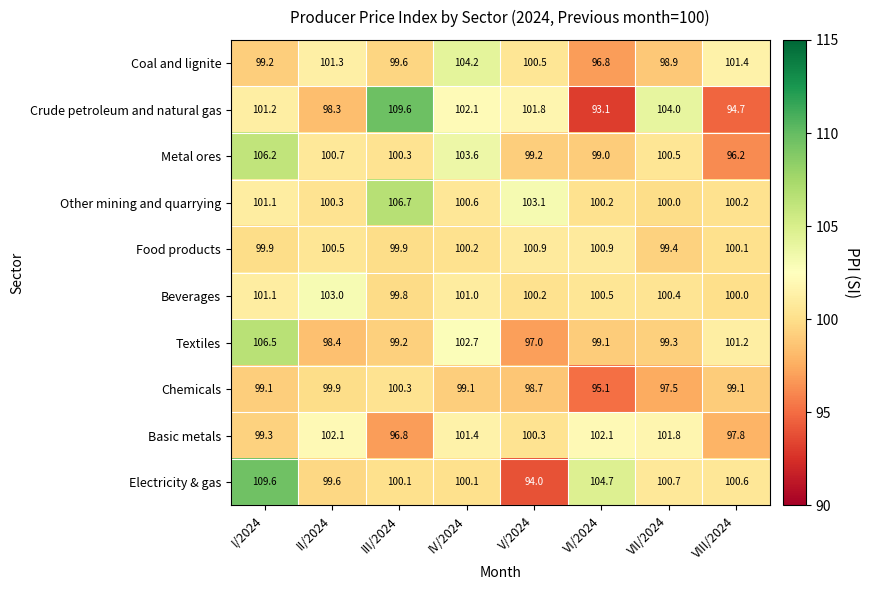

What is the minimum value for Textiles?

97.0